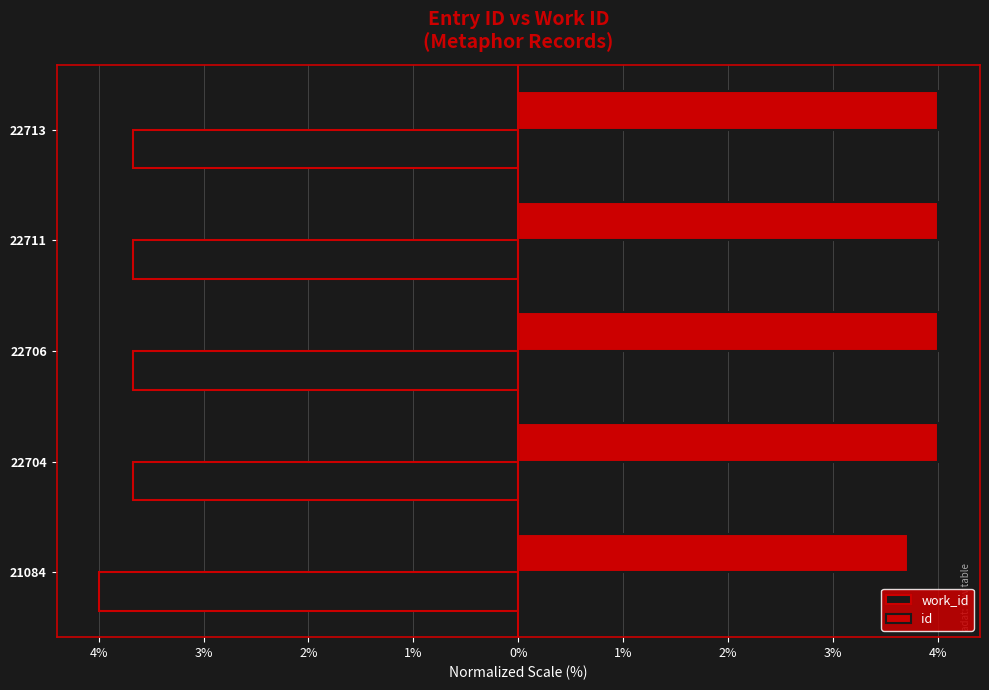

List the series in order of their peak value, highest first.

id, work_id